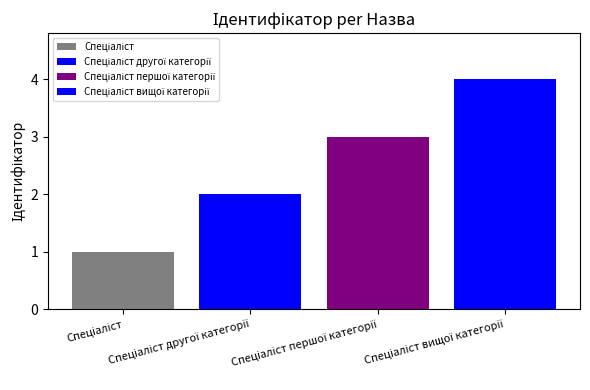

What is the maximum value shown in the chart?

4